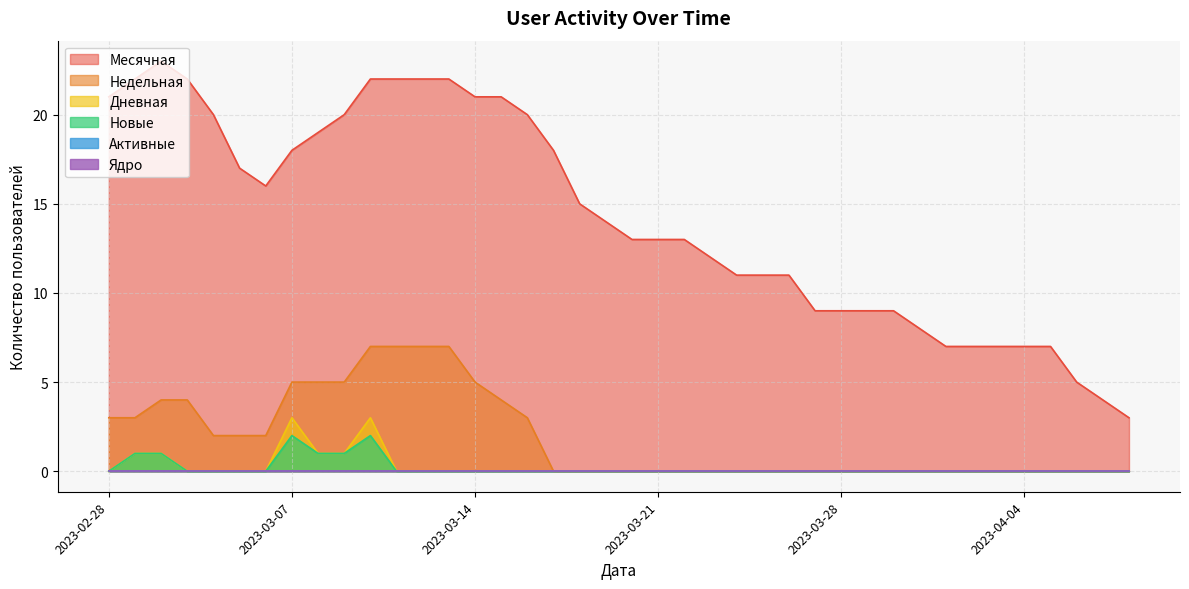

Reading left to right, transcribe all the data shown in this chart.

Месячная: 2023-04-08=3	2023-04-07=4	2023-04-06=5	2023-04-05=7	2023-04-04=7	2023-04-03=7	2023-04-02=7	2023-04-01=7	2023-03-31=8	2023-03-30=9	2023-03-29=9	2023-03-28=9	2023-03-27=9	2023-03-26=11	2023-03-25=11	2023-03-24=11	2023-03-23=12	2023-03-22=13	2023-03-21=13	2023-03-20=13	2023-03-19=14	2023-03-18=15	2023-03-17=18	2023-03-16=20	2023-03-15=21	2023-03-14=21	2023-03-13=22	2023-03-12=22	2023-03-11=22	2023-03-10=22	2023-03-09=20	2023-03-08=19	2023-03-07=18	2023-03-06=16	2023-03-05=17	2023-03-04=20	2023-03-03=22	2023-03-02=23	2023-03-01=22	2023-02-28=21
Недельная: 2023-04-08=0	2023-04-07=0	2023-04-06=0	2023-04-05=0	2023-04-04=0	2023-04-03=0	2023-04-02=0	2023-04-01=0	2023-03-31=0	2023-03-30=0	2023-03-29=0	2023-03-28=0	2023-03-27=0	2023-03-26=0	2023-03-25=0	2023-03-24=0	2023-03-23=0	2023-03-22=0	2023-03-21=0	2023-03-20=0	2023-03-19=0	2023-03-18=0	2023-03-17=0	2023-03-16=3	2023-03-15=4	2023-03-14=5	2023-03-13=7	2023-03-12=7	2023-03-11=7	2023-03-10=7	2023-03-09=5	2023-03-08=5	2023-03-07=5	2023-03-06=2	2023-03-05=2	2023-03-04=2	2023-03-03=4	2023-03-02=4	2023-03-01=3	2023-02-28=3
Дневная: 2023-04-08=0	2023-04-07=0	2023-04-06=0	2023-04-05=0	2023-04-04=0	2023-04-03=0	2023-04-02=0	2023-04-01=0	2023-03-31=0	2023-03-30=0	2023-03-29=0	2023-03-28=0	2023-03-27=0	2023-03-26=0	2023-03-25=0	2023-03-24=0	2023-03-23=0	2023-03-22=0	2023-03-21=0	2023-03-20=0	2023-03-19=0	2023-03-18=0	2023-03-17=0	2023-03-16=0	2023-03-15=0	2023-03-14=0	2023-03-13=0	2023-03-12=0	2023-03-11=0	2023-03-10=3	2023-03-09=1	2023-03-08=1	2023-03-07=3	2023-03-06=0	2023-03-05=0	2023-03-04=0	2023-03-03=0	2023-03-02=1	2023-03-01=1	2023-02-28=0
Новые: 2023-04-08=0	2023-04-07=0	2023-04-06=0	2023-04-05=0	2023-04-04=0	2023-04-03=0	2023-04-02=0	2023-04-01=0	2023-03-31=0	2023-03-30=0	2023-03-29=0	2023-03-28=0	2023-03-27=0	2023-03-26=0	2023-03-25=0	2023-03-24=0	2023-03-23=0	2023-03-22=0	2023-03-21=0	2023-03-20=0	2023-03-19=0	2023-03-18=0	2023-03-17=0	2023-03-16=0	2023-03-15=0	2023-03-14=0	2023-03-13=0	2023-03-12=0	2023-03-11=0	2023-03-10=2	2023-03-09=1	2023-03-08=1	2023-03-07=2	2023-03-06=0	2023-03-05=0	2023-03-04=0	2023-03-03=0	2023-03-02=1	2023-03-01=1	2023-02-28=0
Ядро: 2023-04-08=0	2023-04-07=0	2023-04-06=0	2023-04-05=0	2023-04-04=0	2023-04-03=0	2023-04-02=0	2023-04-01=0	2023-03-31=0	2023-03-30=0	2023-03-29=0	2023-03-28=0	2023-03-27=0	2023-03-26=0	2023-03-25=0	2023-03-24=0	2023-03-23=0	2023-03-22=0	2023-03-21=0	2023-03-20=0	2023-03-19=0	2023-03-18=0	2023-03-17=0	2023-03-16=0	2023-03-15=0	2023-03-14=0	2023-03-13=0	2023-03-12=0	2023-03-11=0	2023-03-10=0	2023-03-09=0	2023-03-08=0	2023-03-07=0	2023-03-06=0	2023-03-05=0	2023-03-04=0	2023-03-03=0	2023-03-02=0	2023-03-01=0	2023-02-28=0
Активные: 2023-04-08=0	2023-04-07=0	2023-04-06=0	2023-04-05=0	2023-04-04=0	2023-04-03=0	2023-04-02=0	2023-04-01=0	2023-03-31=0	2023-03-30=0	2023-03-29=0	2023-03-28=0	2023-03-27=0	2023-03-26=0	2023-03-25=0	2023-03-24=0	2023-03-23=0	2023-03-22=0	2023-03-21=0	2023-03-20=0	2023-03-19=0	2023-03-18=0	2023-03-17=0	2023-03-16=0	2023-03-15=0	2023-03-14=0	2023-03-13=0	2023-03-12=0	2023-03-11=0	2023-03-10=0	2023-03-09=0	2023-03-08=0	2023-03-07=0	2023-03-06=0	2023-03-05=0	2023-03-04=0	2023-03-03=0	2023-03-02=0	2023-03-01=0	2023-02-28=0